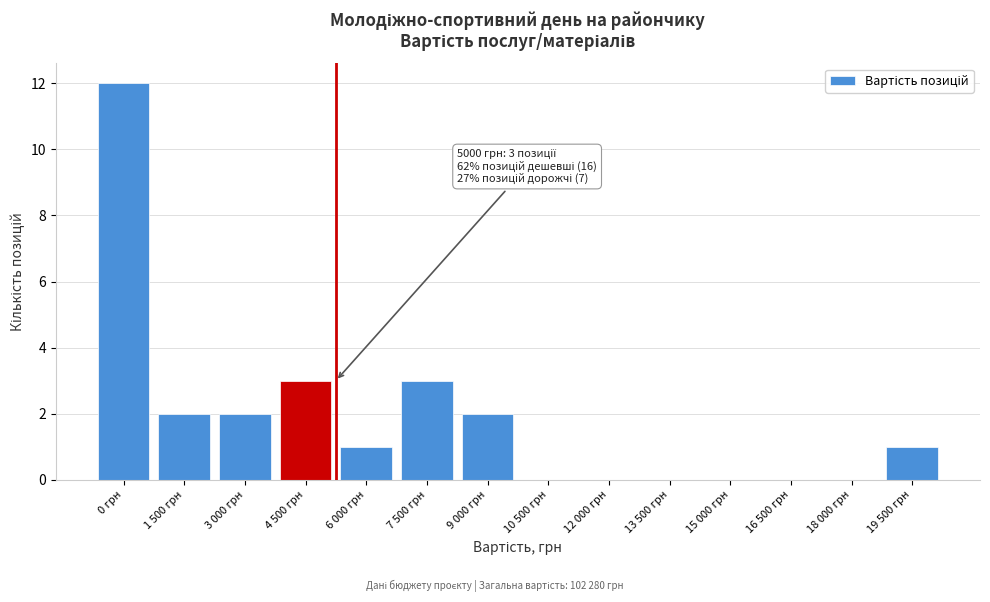

Reading left to right, transcribe all the data shown in this chart.

0 грн=12	1 500 грн=2	3 000 грн=2	4 500 грн=3	6 000 грн=1	7 500 грн=3	9 000 грн=2	10 500 грн=0	12 000 грн=0	13 500 грн=0	15 000 грн=0	16 500 грн=0	18 000 грн=0	19 500 грн=1